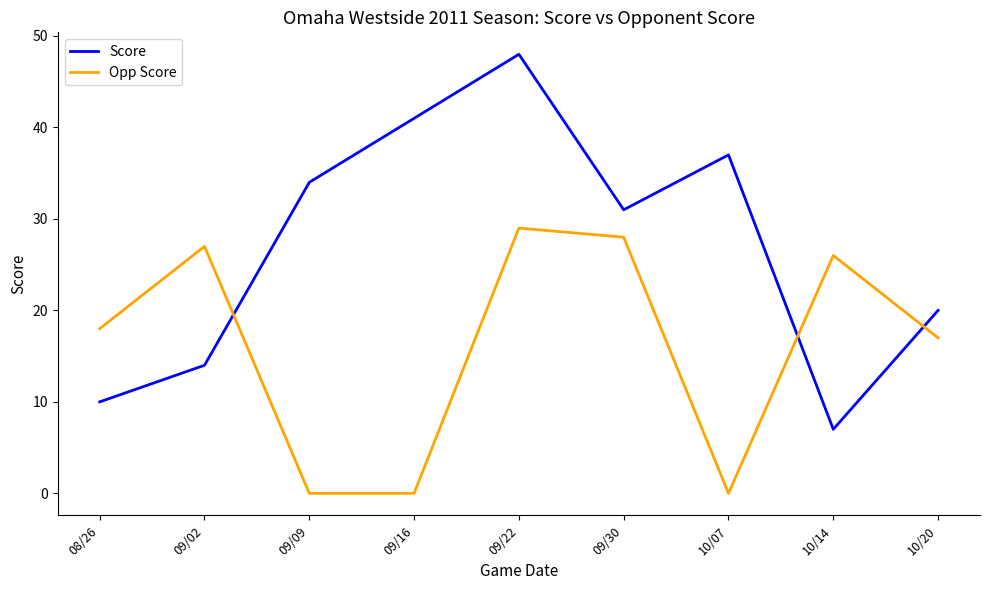

At which category does the chart reach its peak across all series?

09/22